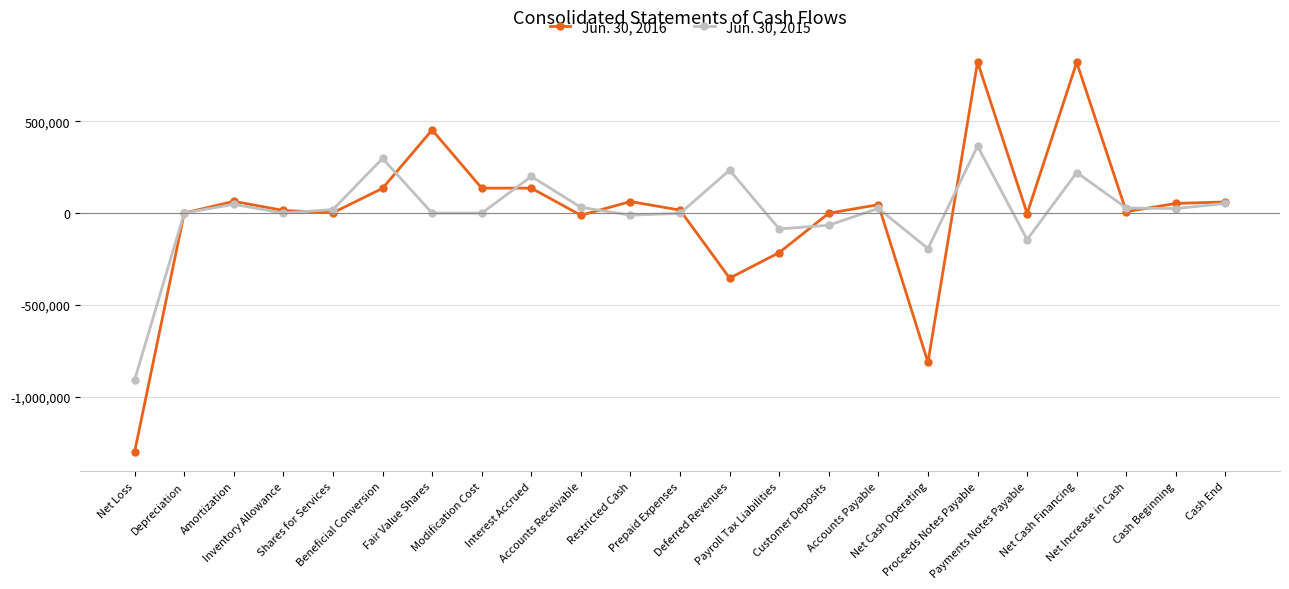

Rank the series by their average value, from lowest to highest.

Jun. 30, 2016, Jun. 30, 2015